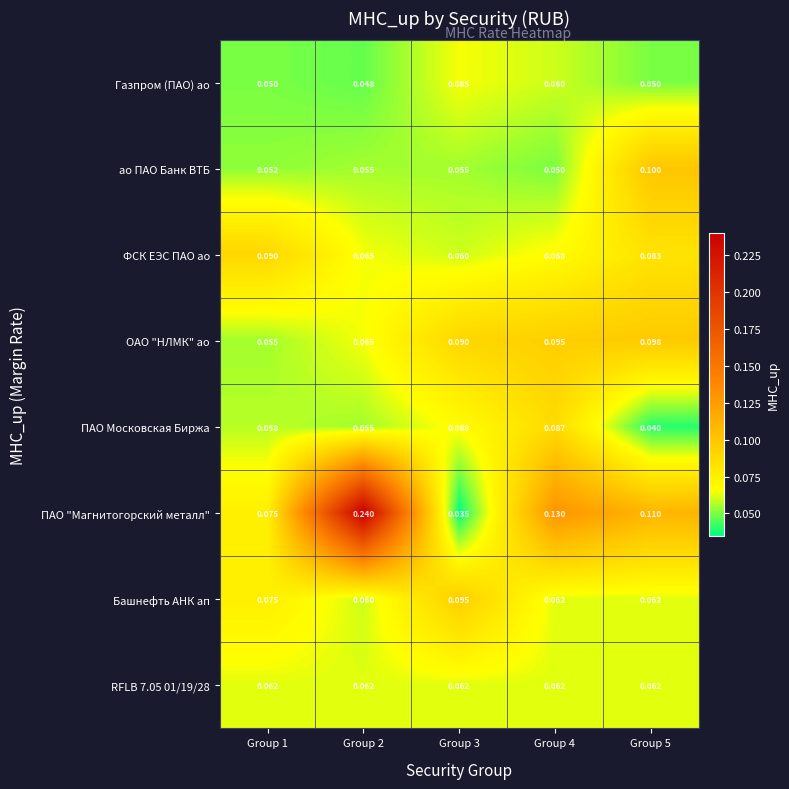

How many series are shown in this chart?

8